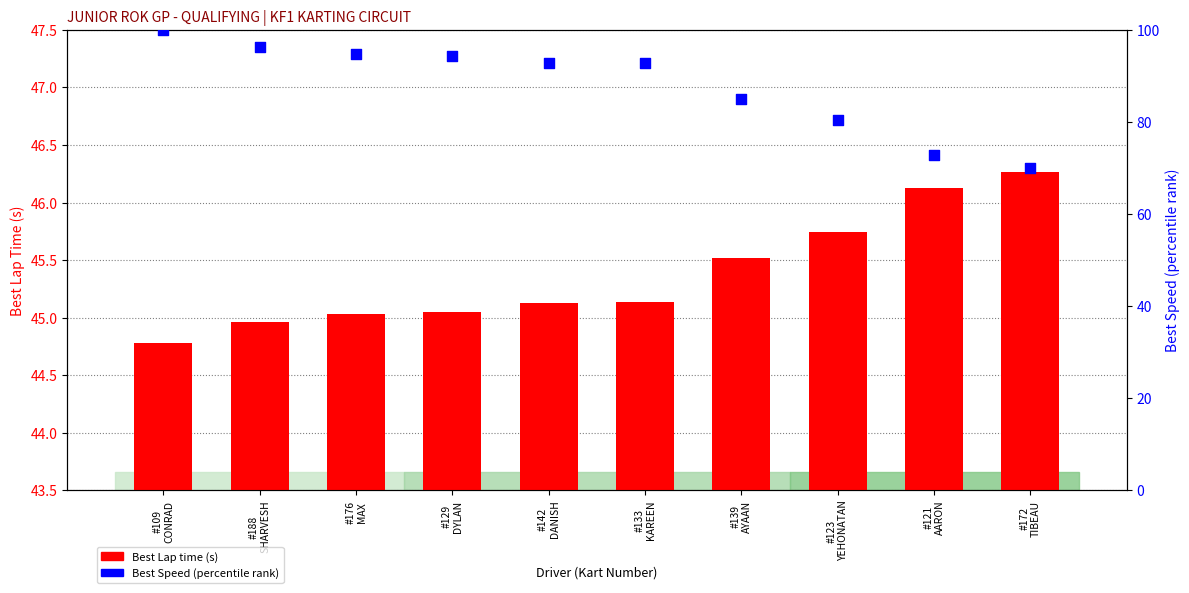

Which series contains the lowest Y value?

Best Lap time (s)